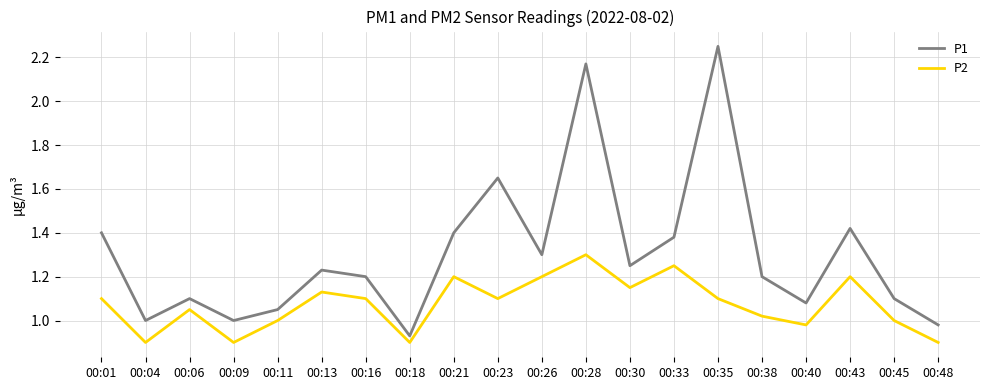

How many series are shown in this chart?

2